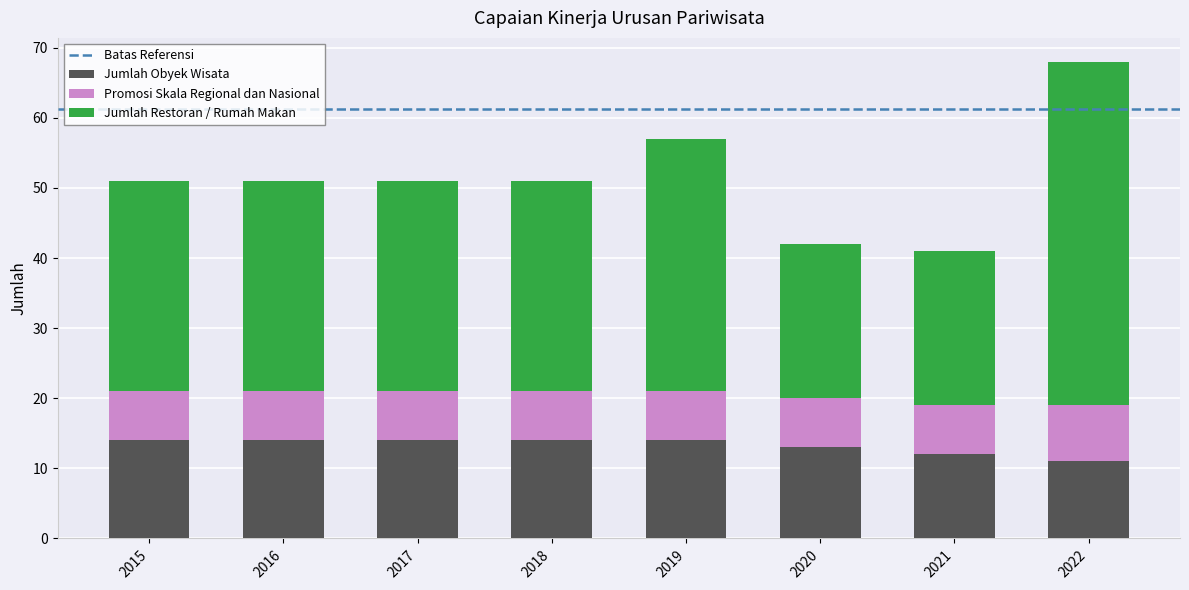

What is the total value across all series at 2018?

51